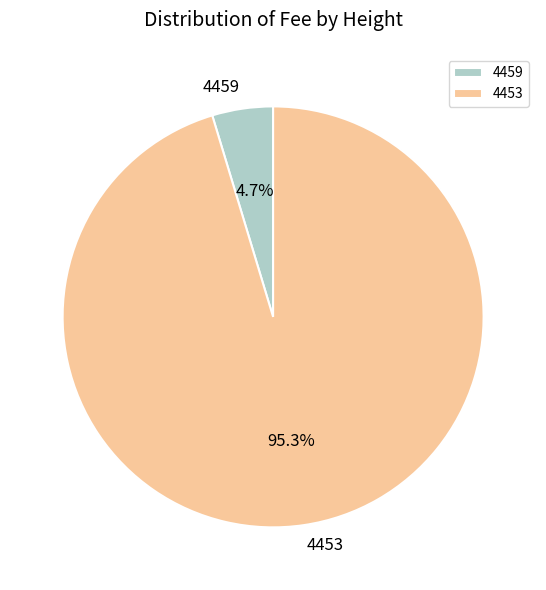

To the nearest percent, what is the difference between the 4453 and 4459 slice percentages?

91%